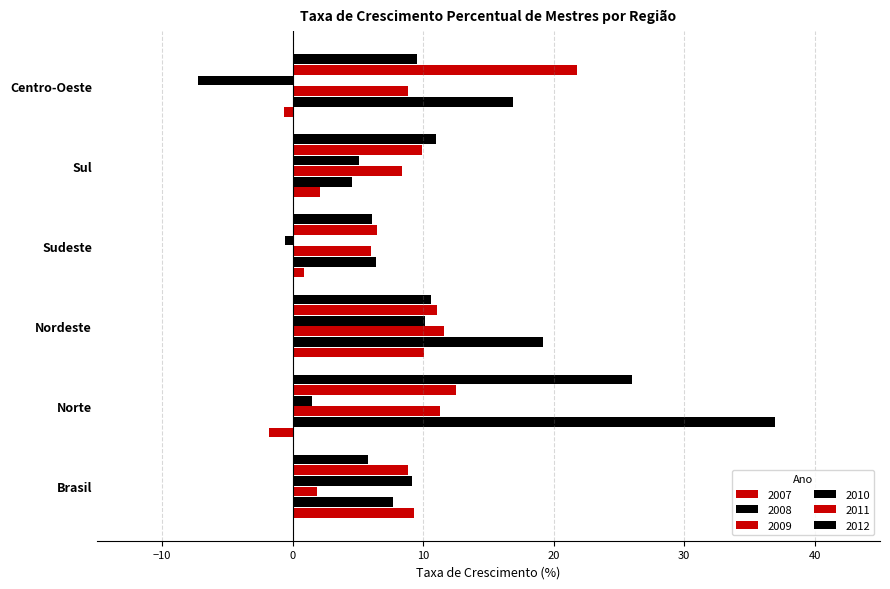

How many distinct data groups are displayed?

6